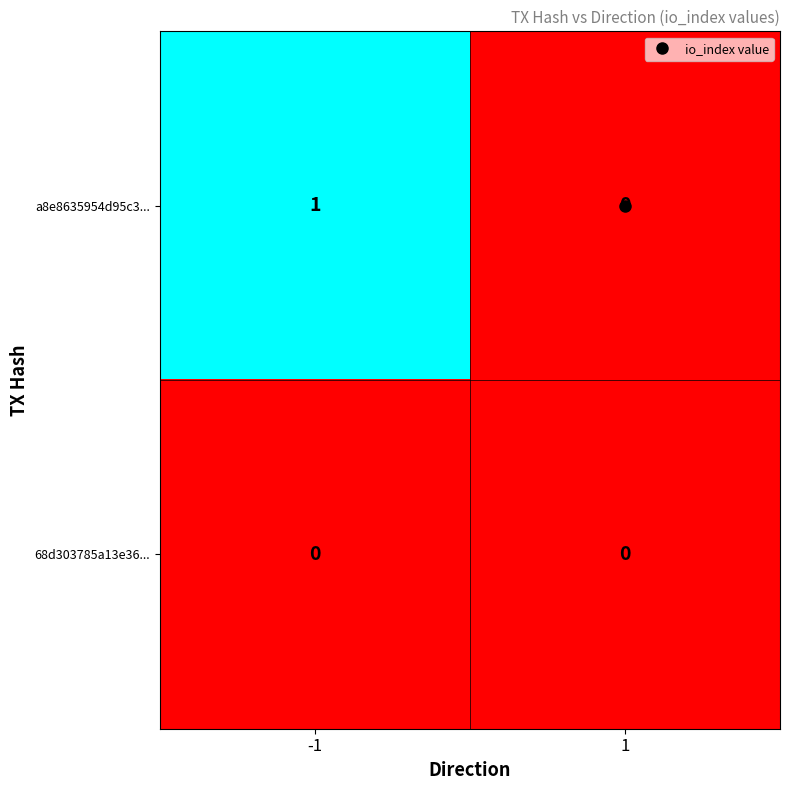

Which series has the largest total across all categories?

a8e8635954d95c3...